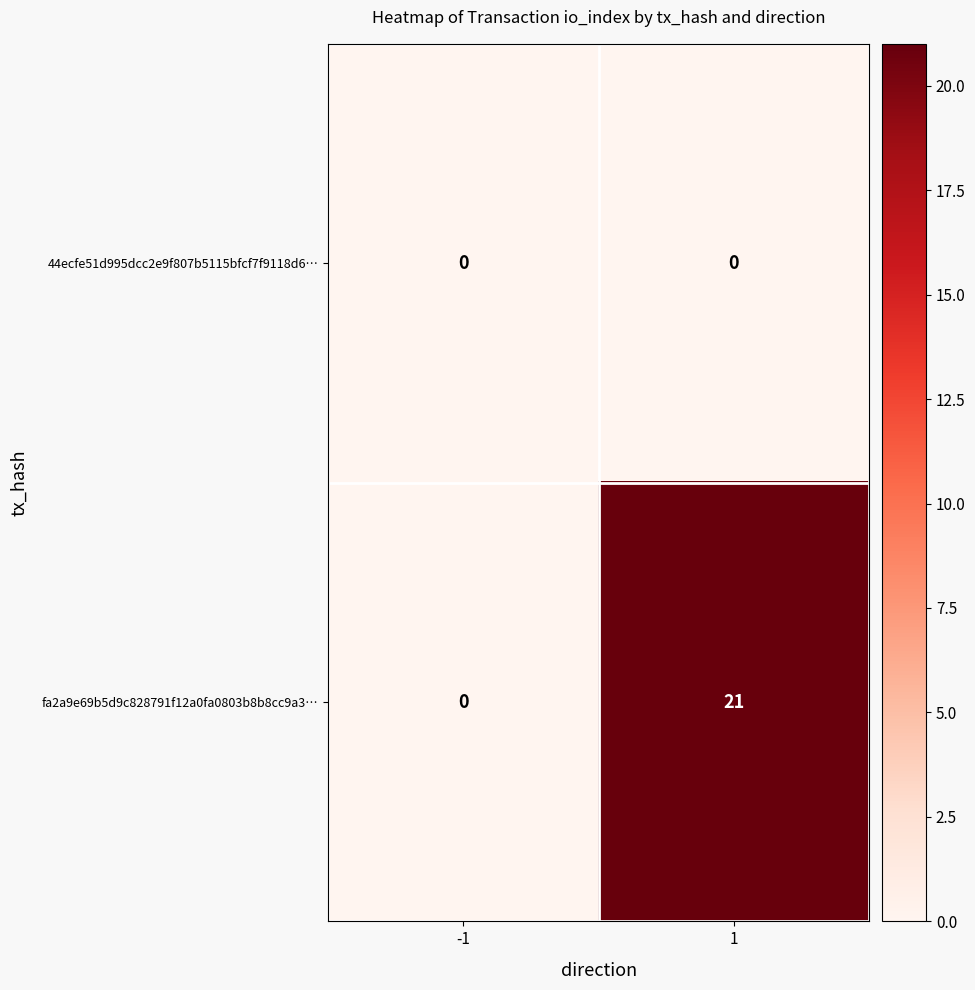

At how many categories does at least one series exceed 16?

1